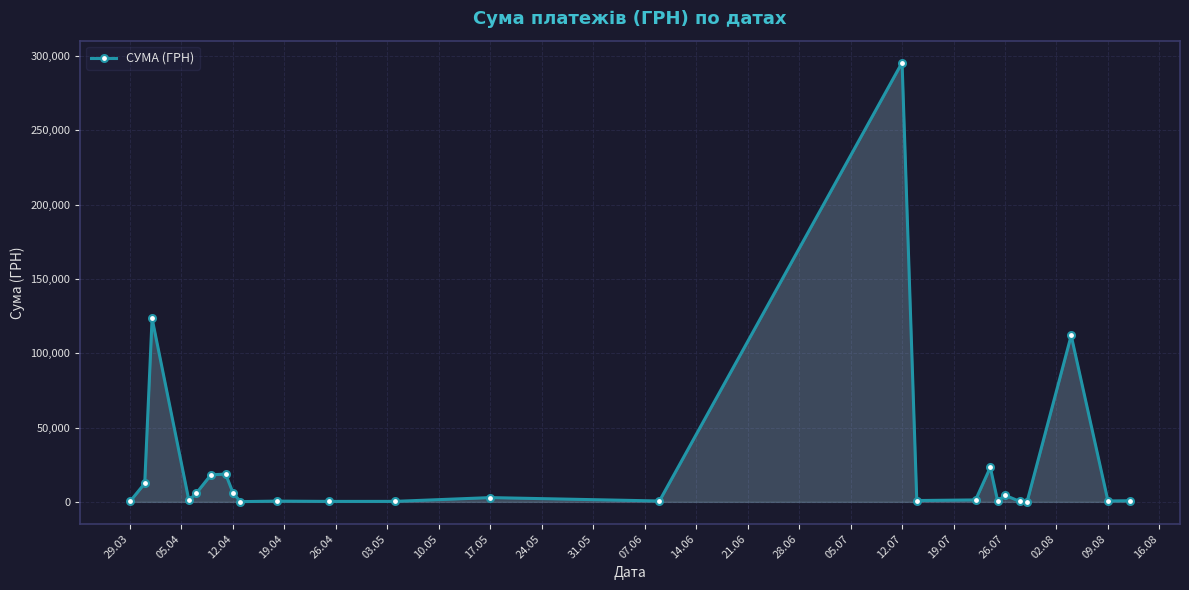

Count the number of categories in the chart.

25